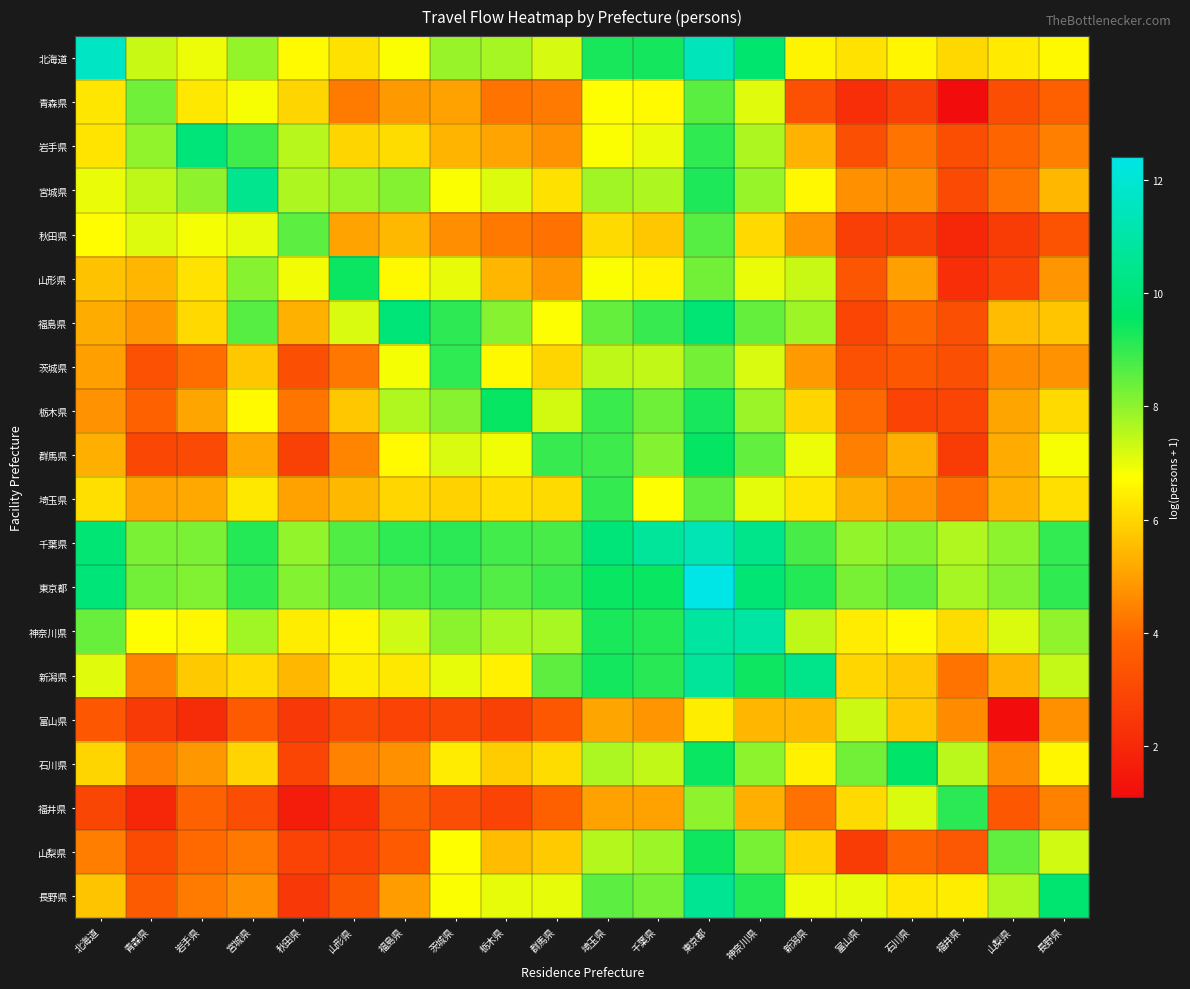

Count the number of data series in this chart.

20